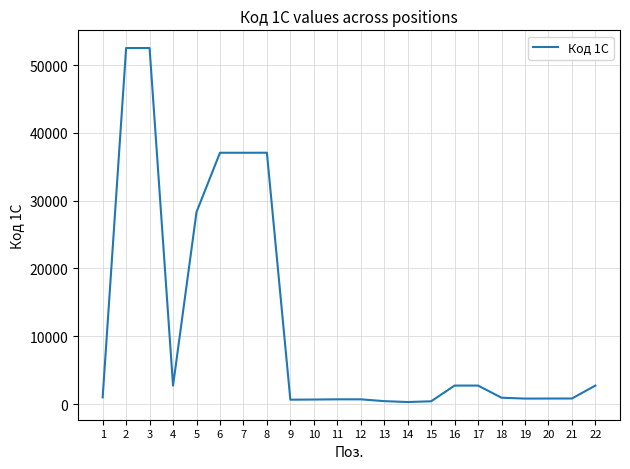

What is the greatest value displayed?

52512